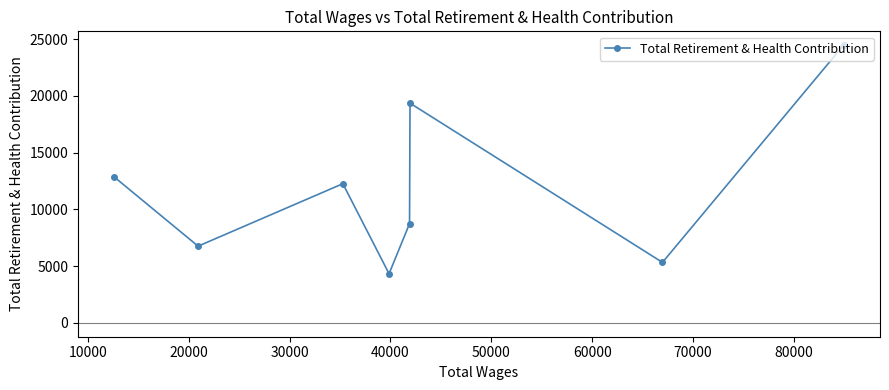

What is the smallest value displayed?

4329